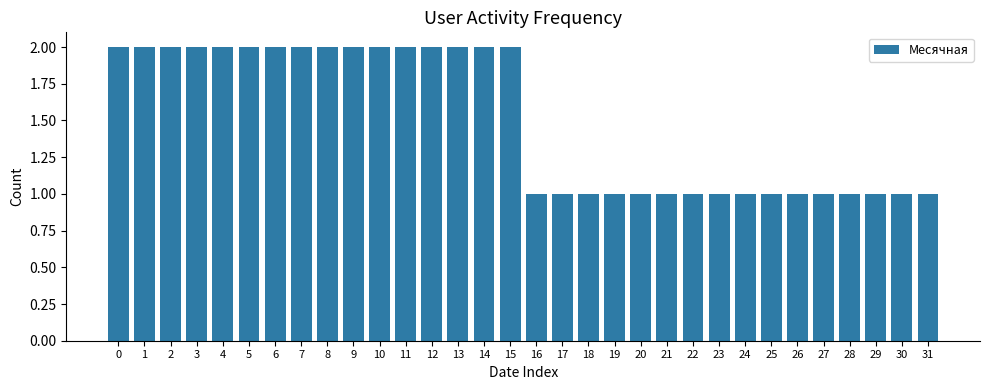

How many values are between 1 and 2?

32